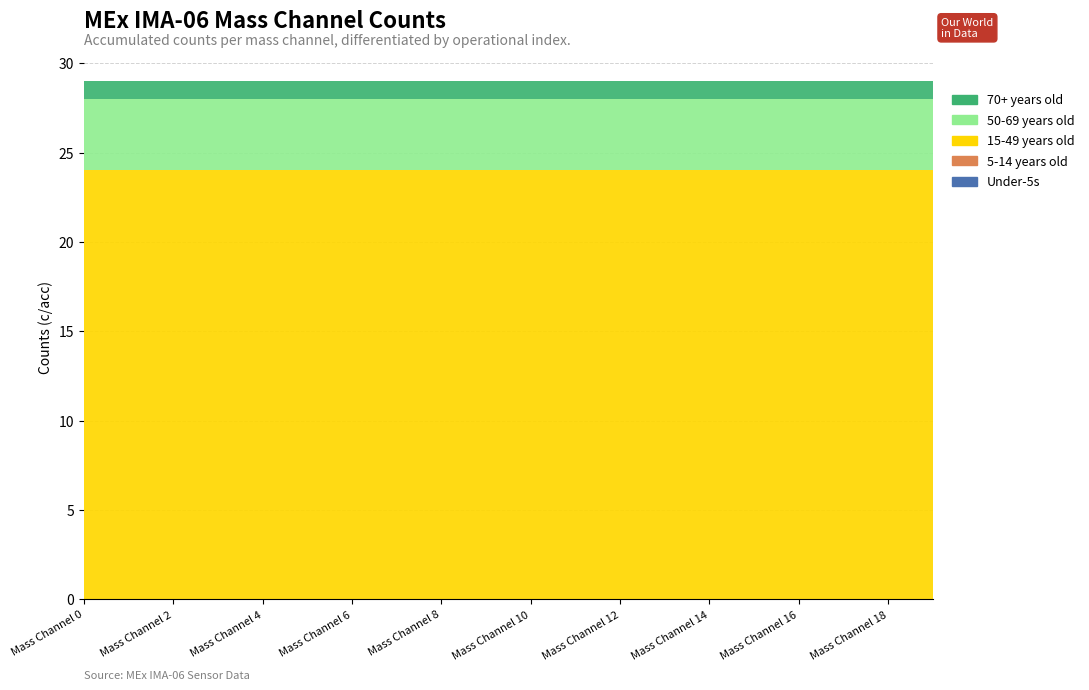

Reading right to left, list all the values displayed in this chart.

Under-5s: Mass Channel 19=0	Mass Channel 18=0	Mass Channel 17=0	Mass Channel 16=0	Mass Channel 15=0	Mass Channel 14=0	Mass Channel 13=0	Mass Channel 12=0	Mass Channel 11=0	Mass Channel 10=0	Mass Channel 9=0	Mass Channel 8=0	Mass Channel 7=0	Mass Channel 6=0	Mass Channel 5=0	Mass Channel 4=0	Mass Channel 3=0	Mass Channel 2=0	Mass Channel 1=0	Mass Channel 0=0
5-14 years old: Mass Channel 19=0	Mass Channel 18=0	Mass Channel 17=0	Mass Channel 16=0	Mass Channel 15=0	Mass Channel 14=0	Mass Channel 13=0	Mass Channel 12=0	Mass Channel 11=0	Mass Channel 10=0	Mass Channel 9=0	Mass Channel 8=0	Mass Channel 7=0	Mass Channel 6=0	Mass Channel 5=0	Mass Channel 4=0	Mass Channel 3=0	Mass Channel 2=0	Mass Channel 1=0	Mass Channel 0=0
15-49 years old: Mass Channel 19=24	Mass Channel 18=24	Mass Channel 17=24	Mass Channel 16=24	Mass Channel 15=24	Mass Channel 14=24	Mass Channel 13=24	Mass Channel 12=24	Mass Channel 11=24	Mass Channel 10=24	Mass Channel 9=24	Mass Channel 8=24	Mass Channel 7=24	Mass Channel 6=24	Mass Channel 5=24	Mass Channel 4=24	Mass Channel 3=24	Mass Channel 2=24	Mass Channel 1=24	Mass Channel 0=24
50-69 years old: Mass Channel 19=4	Mass Channel 18=4	Mass Channel 17=4	Mass Channel 16=4	Mass Channel 15=4	Mass Channel 14=4	Mass Channel 13=4	Mass Channel 12=4	Mass Channel 11=4	Mass Channel 10=4	Mass Channel 9=4	Mass Channel 8=4	Mass Channel 7=4	Mass Channel 6=4	Mass Channel 5=4	Mass Channel 4=4	Mass Channel 3=4	Mass Channel 2=4	Mass Channel 1=4	Mass Channel 0=4
70+ years old: Mass Channel 19=1	Mass Channel 18=1	Mass Channel 17=1	Mass Channel 16=1	Mass Channel 15=1	Mass Channel 14=1	Mass Channel 13=1	Mass Channel 12=1	Mass Channel 11=1	Mass Channel 10=1	Mass Channel 9=1	Mass Channel 8=1	Mass Channel 7=1	Mass Channel 6=1	Mass Channel 5=1	Mass Channel 4=1	Mass Channel 3=1	Mass Channel 2=1	Mass Channel 1=1	Mass Channel 0=1